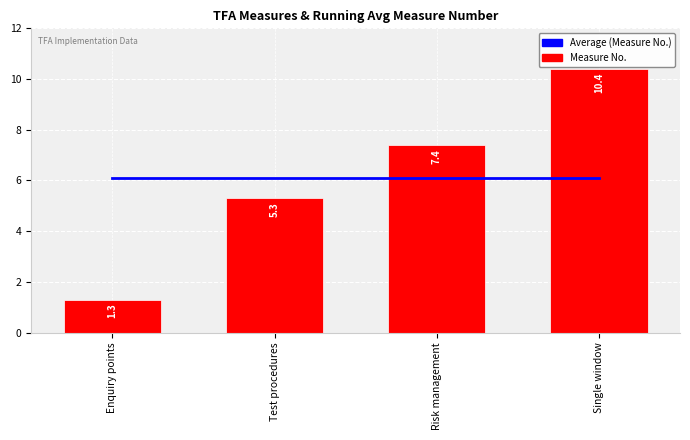

Rank the series by their maximum value, from highest to lowest.

Measure Value, Average